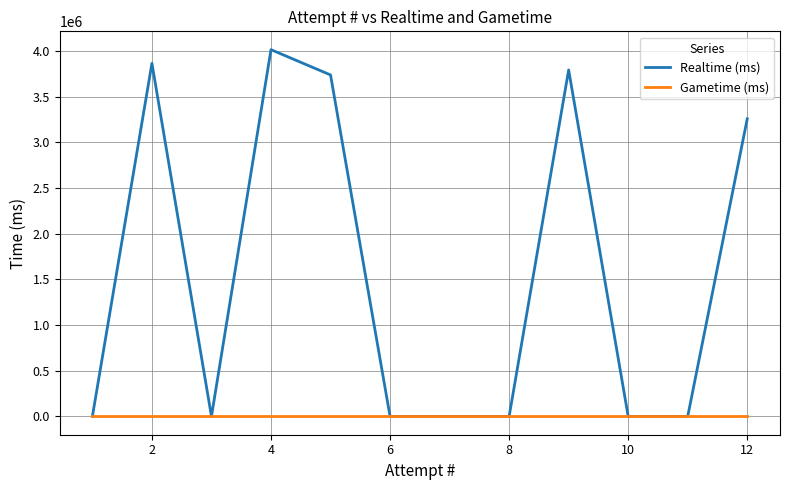

What is the difference between the maximum and second lowest values in the Realtime (ms) series?

4014466